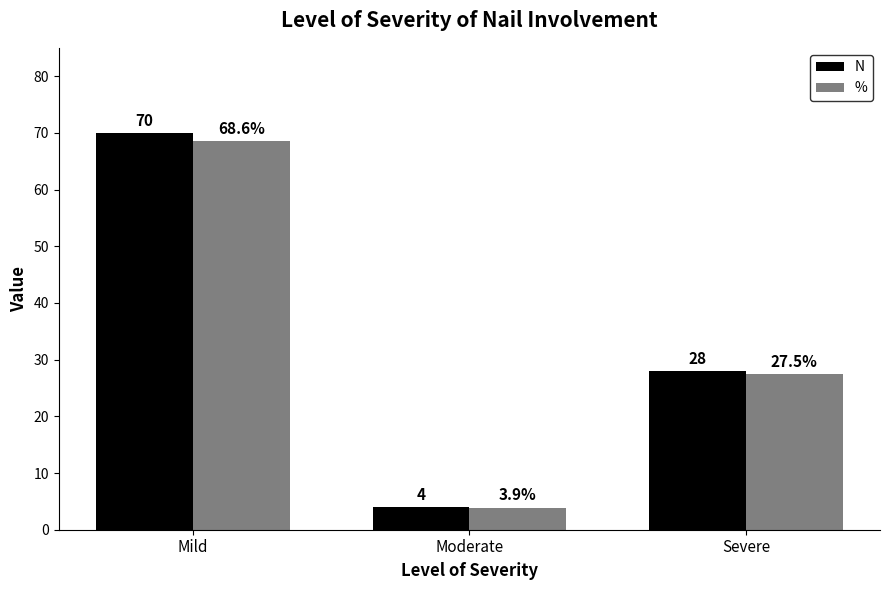

How many N values are between 4 and 70?

3